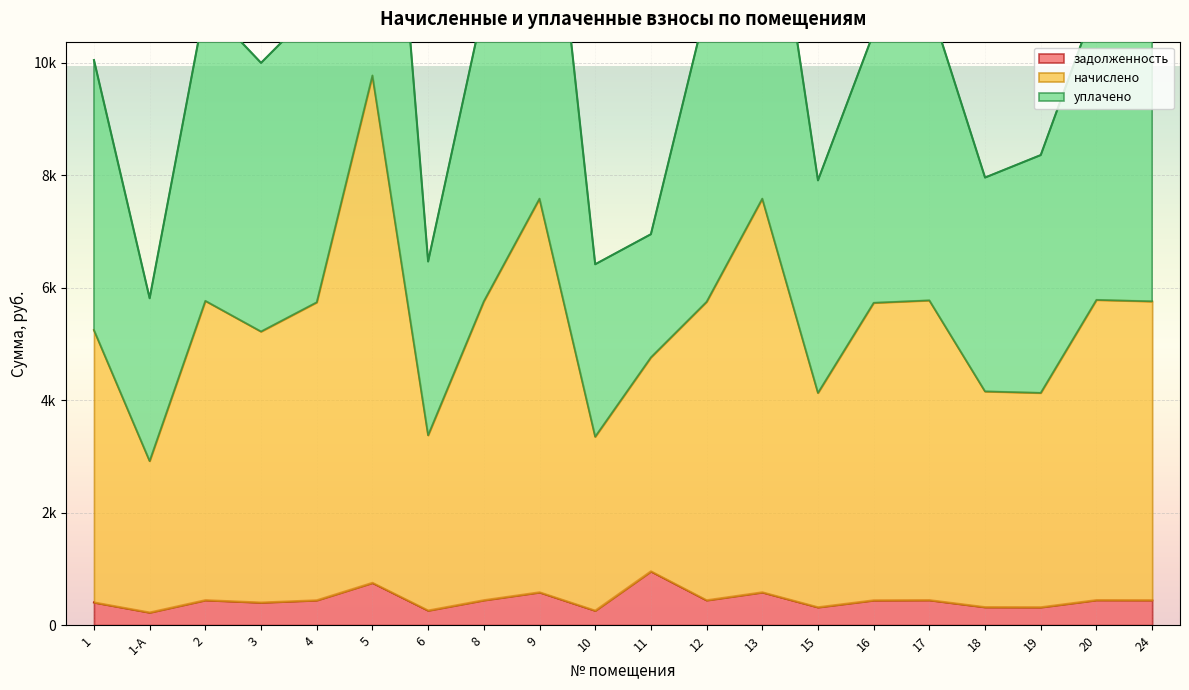

Where is the first local maximum for уплачено?

2